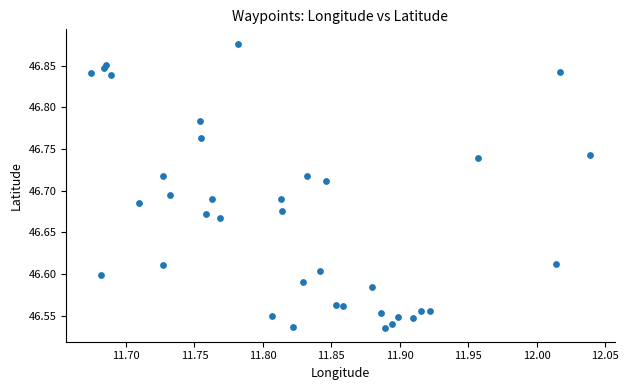

What is the range of X values (max minus min)?

0.4